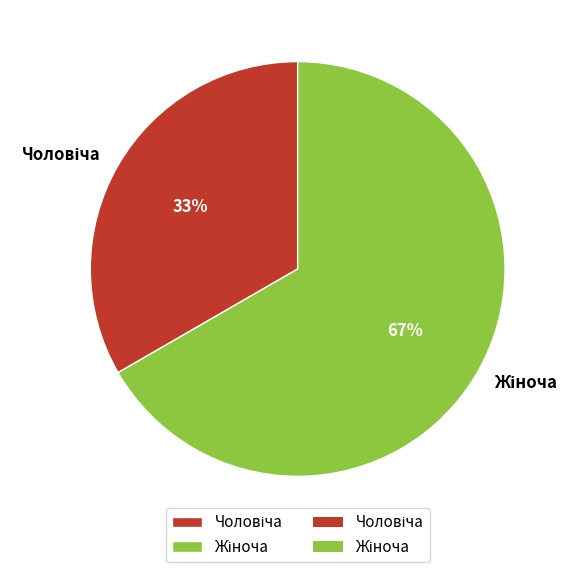

To the nearest percent, what is the average slice percentage?

50%